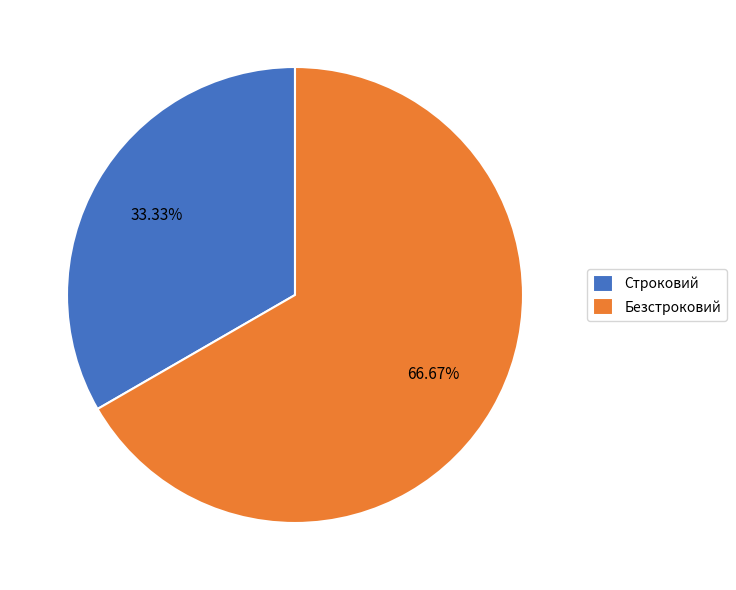

True or false: Безстроковий accounts for 67% of the total.

True